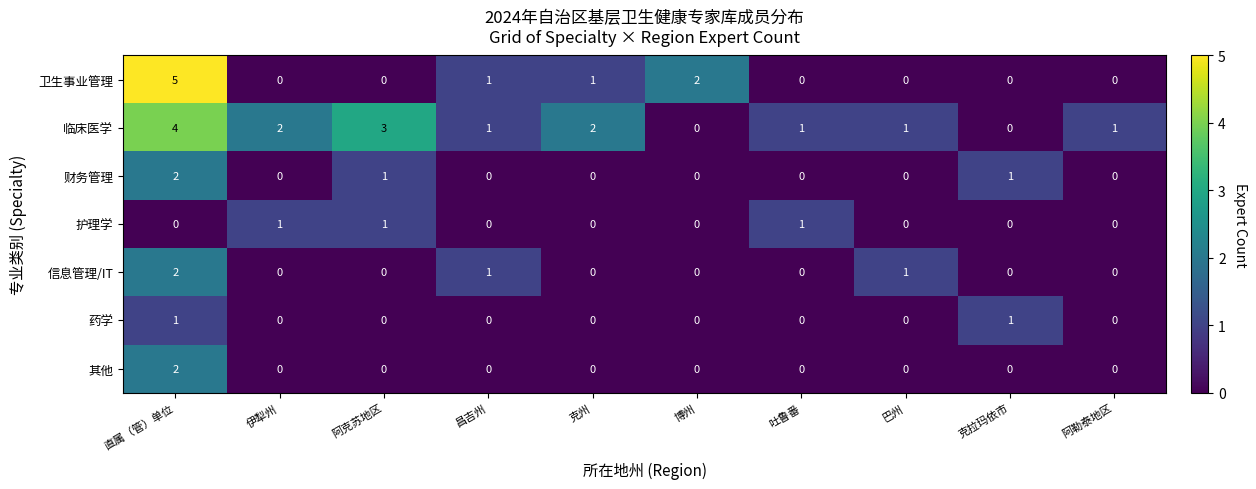

What is the difference between the maximum and minimum values in the 临床医学 series?

4